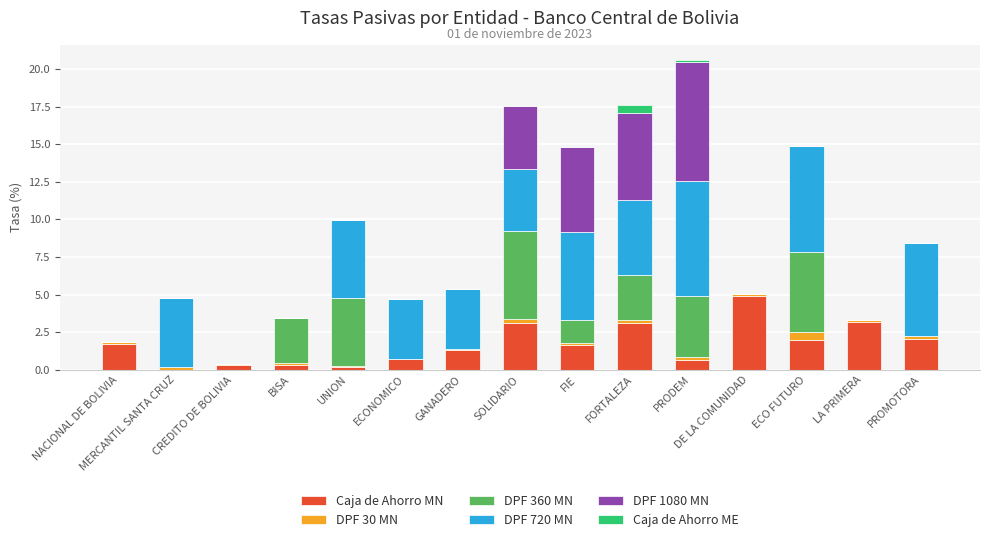

What is the sum of all Caja de Ahorro MN values?

25.2